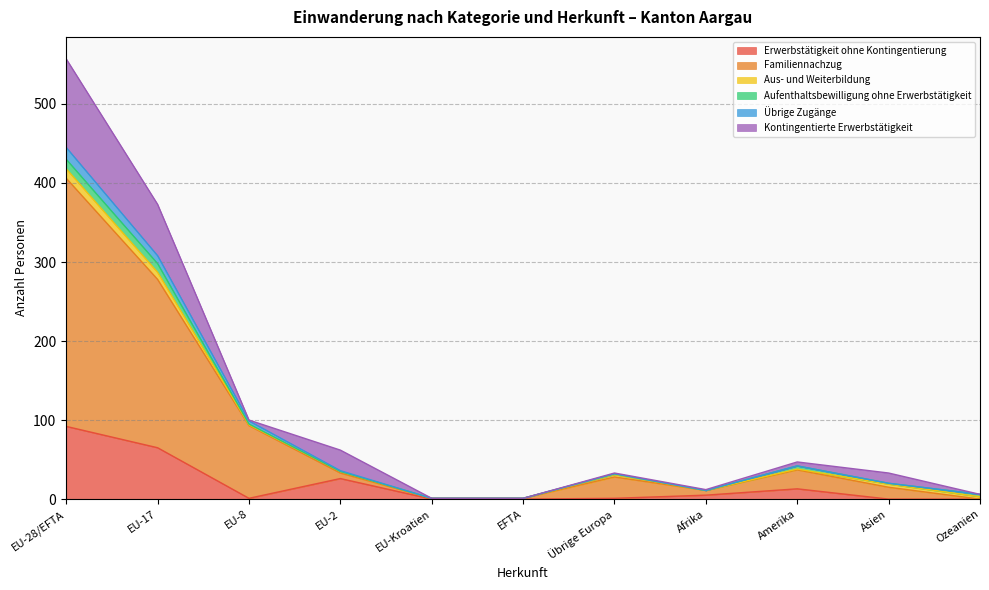

What are all the series names shown in the legend?

Erwerbstätigkeit ohne Kontingentierung, Familiennachzug, Aus- und Weiterbildung, Aufenthaltsbewilligung ohne Erwerbstätigkeit, Übrige Zugänge, Kontingentierte Erwerbstätigkeit